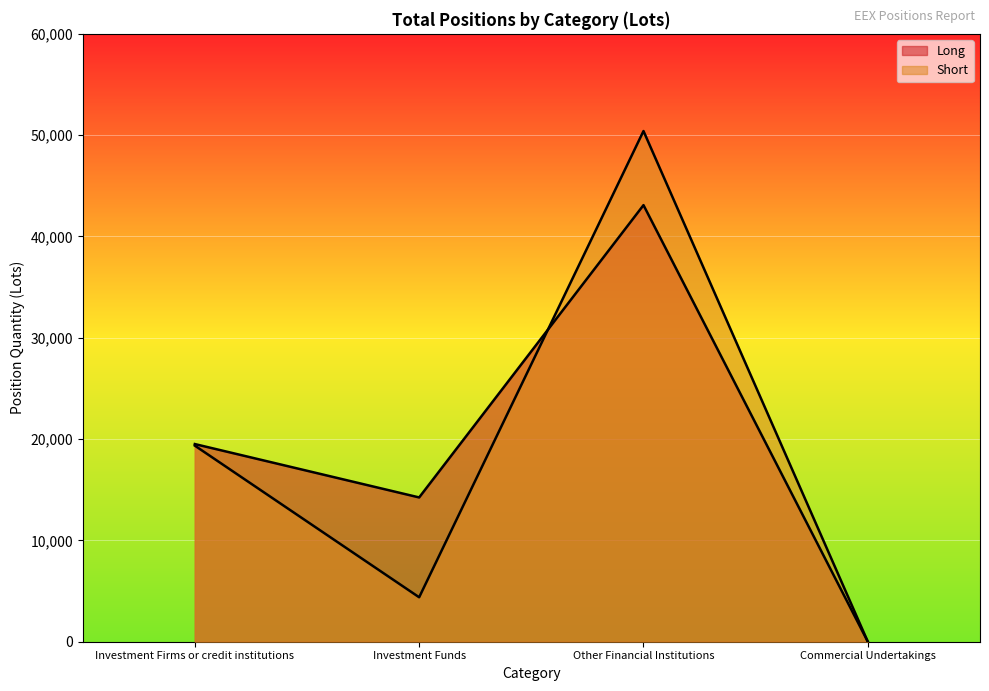

What is the approximate value of Long at Other Financial Institutions?

43094.1